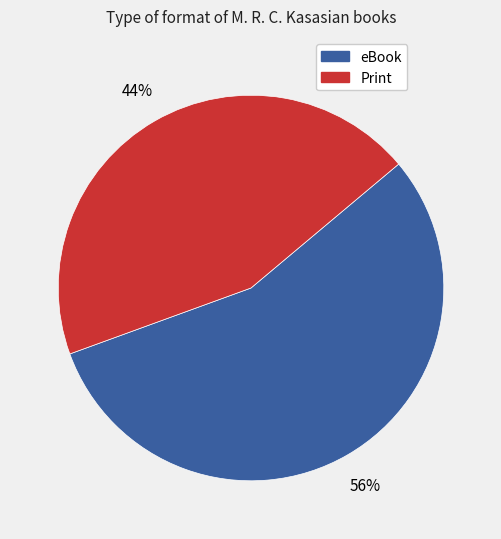

How many segments does this pie chart have?

2